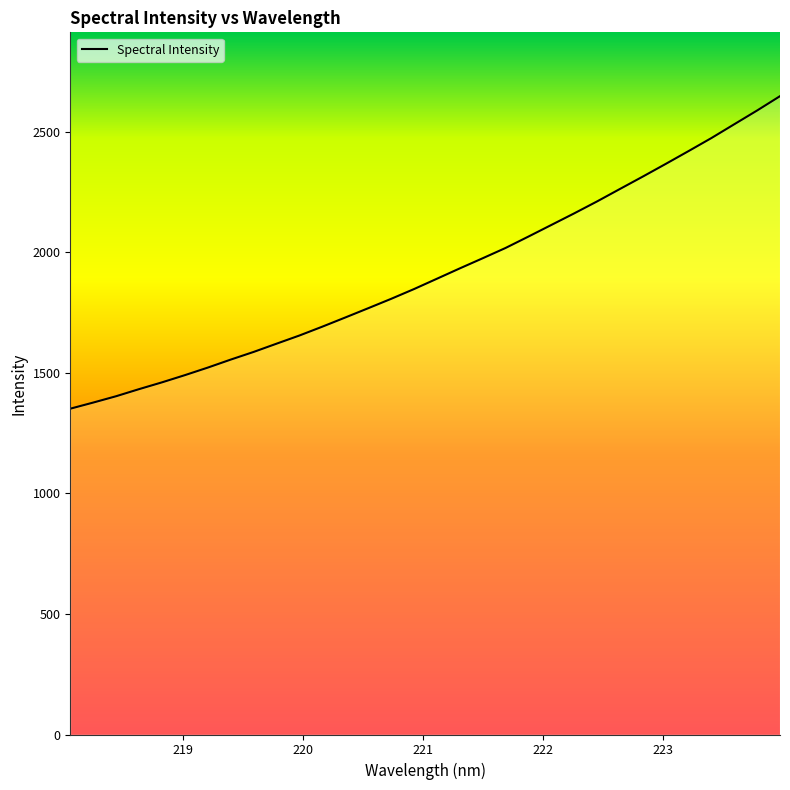

What is the minimum value shown in the chart?

1351.8